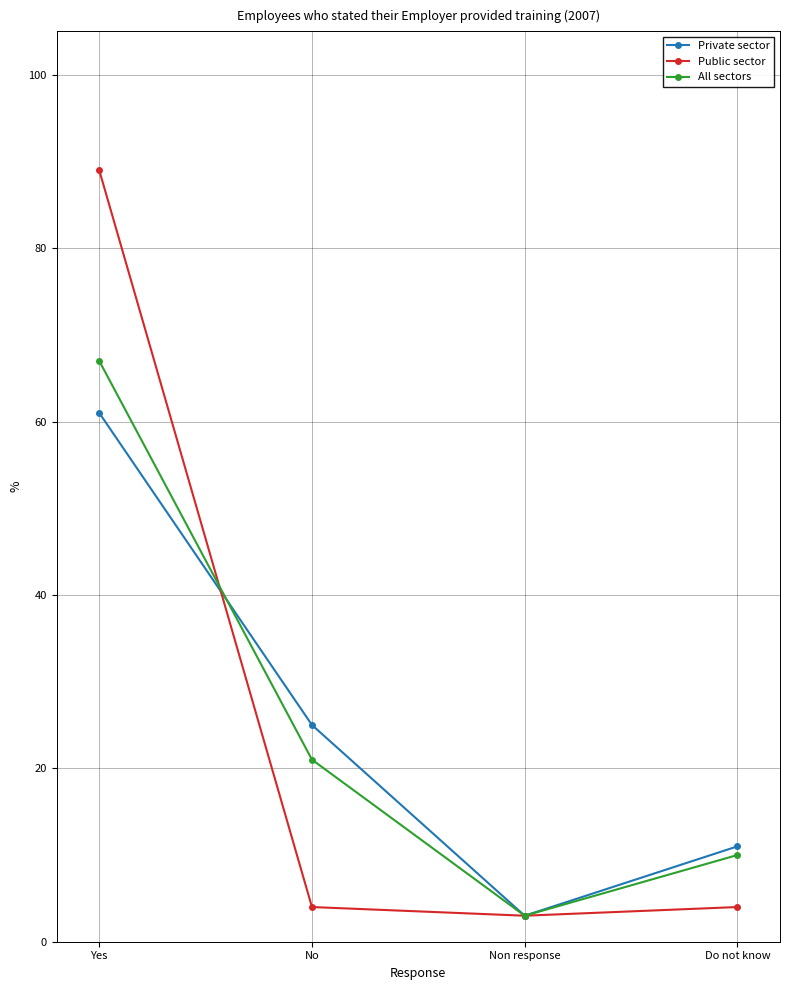

What is the label of the 3rd point from the left?

Non response